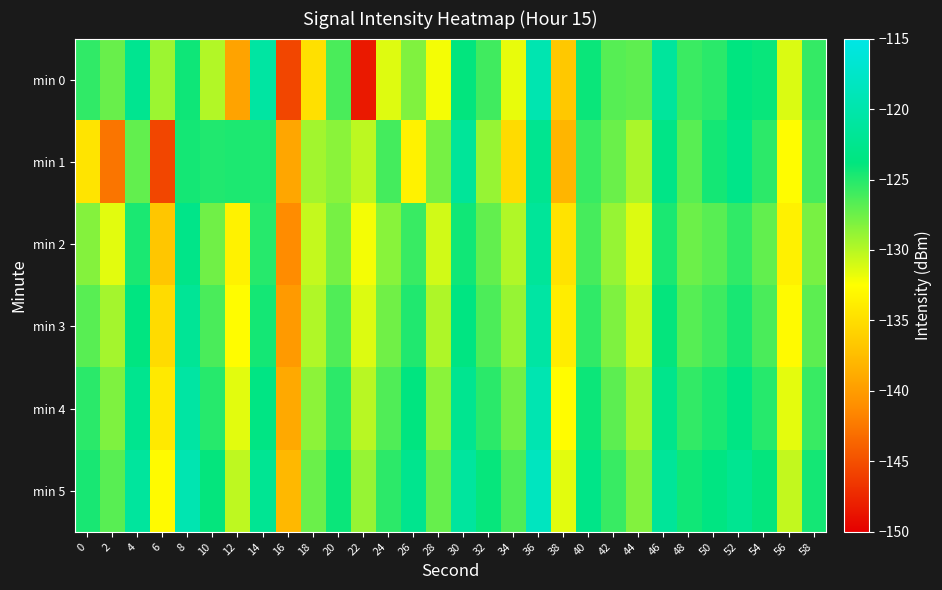

At 4, list the series in order from largest to smallest.

min 5, min 0, min 4, min 3, min 2, min 1